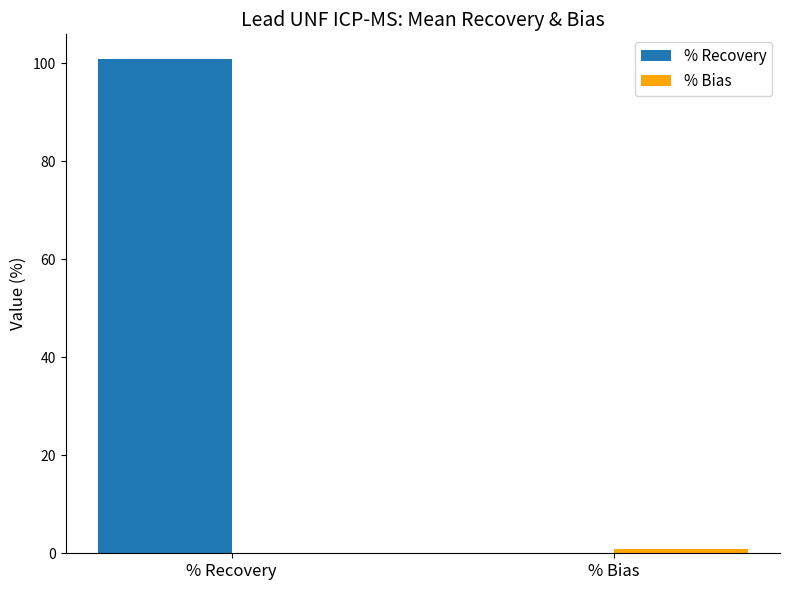

At which category is the sum across all series the highest?

% Recovery